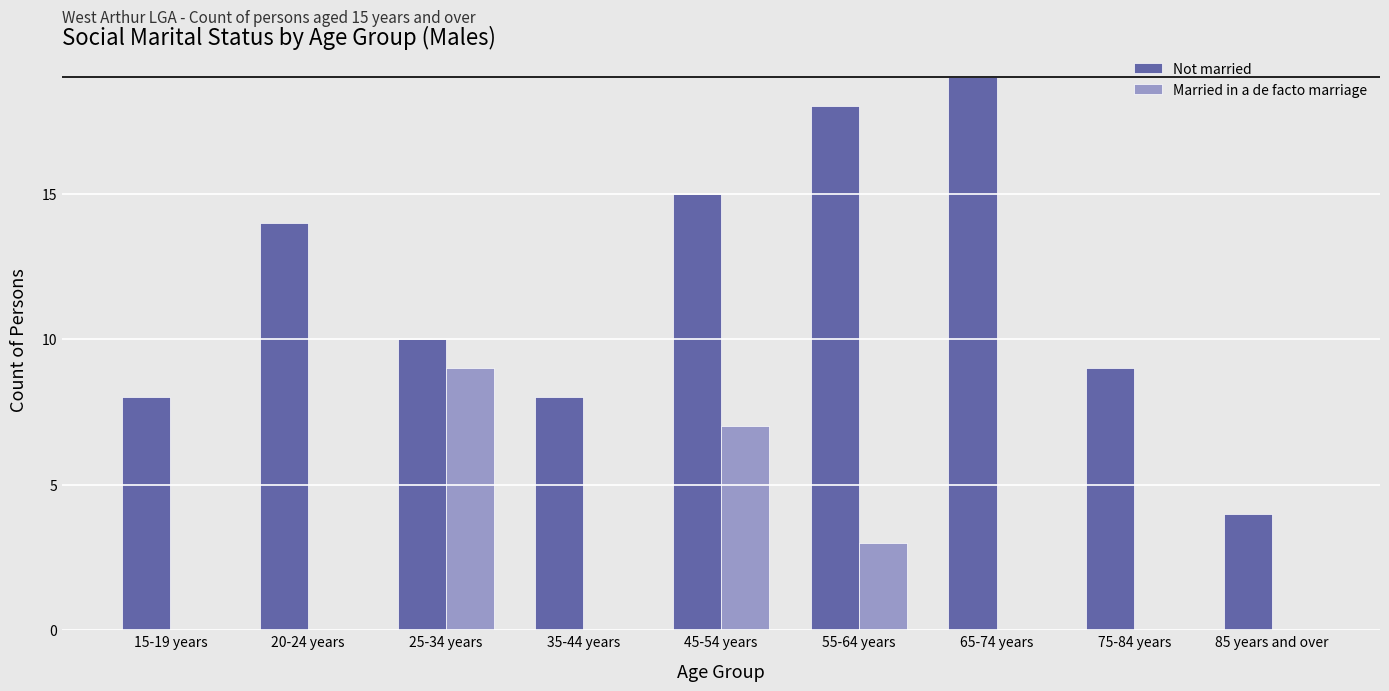

How many distinct data groups are displayed?

2